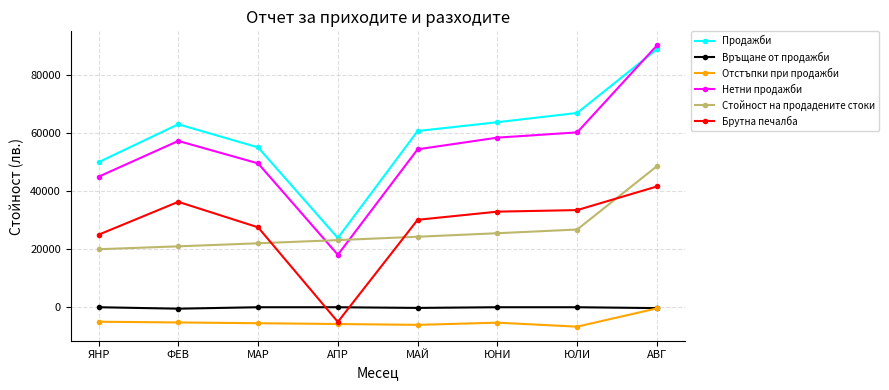

Is it true that Продажби equals 67004.8 at ЮЛИ?

True